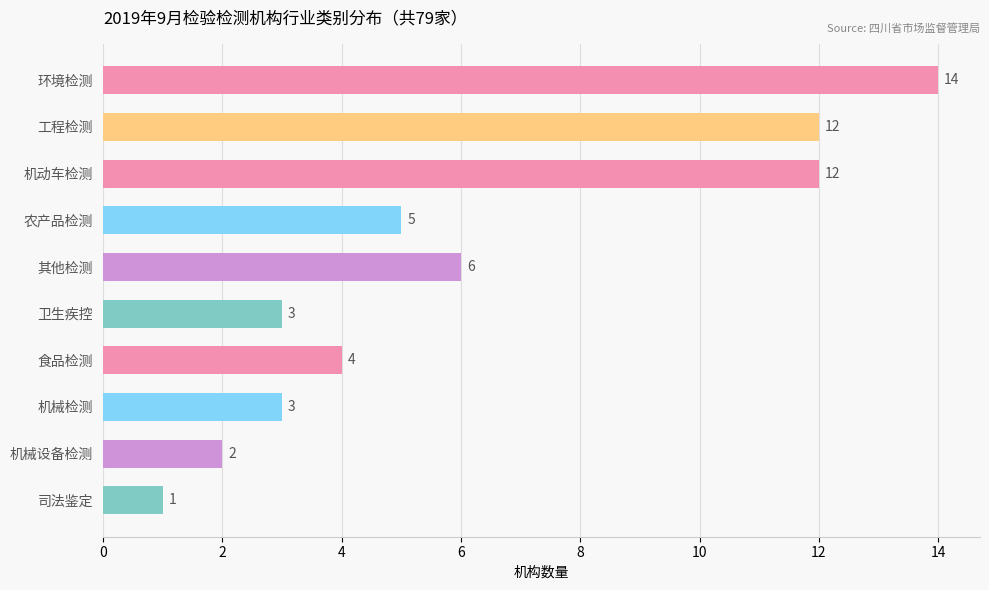

Which has a higher value, 农产品检测 or 司法鉴定?

农产品检测